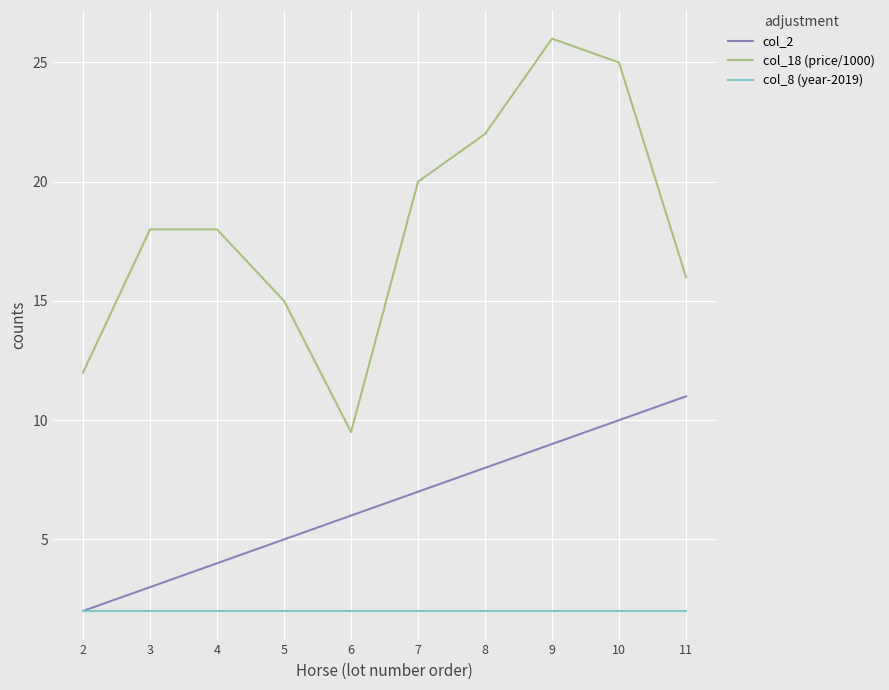

True or false: col_18 (price/1000) has a value of 25.0 at 10.

True